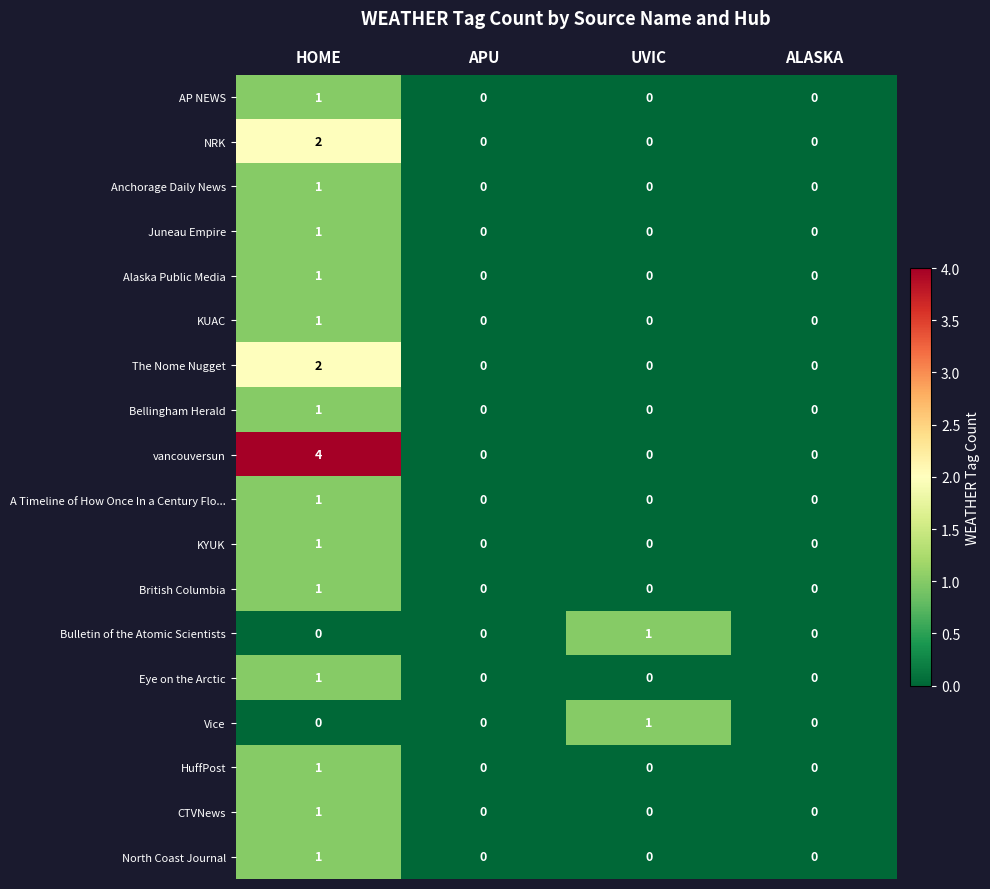

Count the A Timeline of How Once In a Century Flo... values in the range 0 to 1.

4